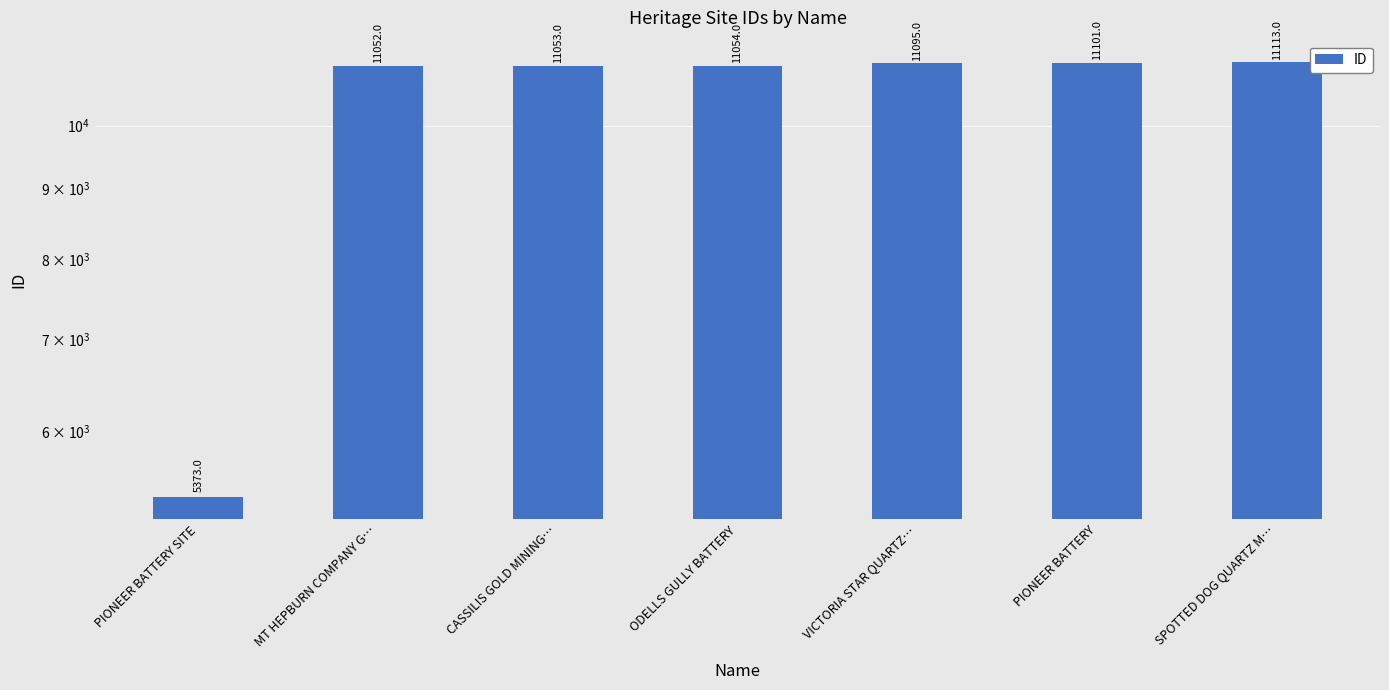

Which label corresponds to the smallest value in the chart?

PIONEER BATTERY SITE